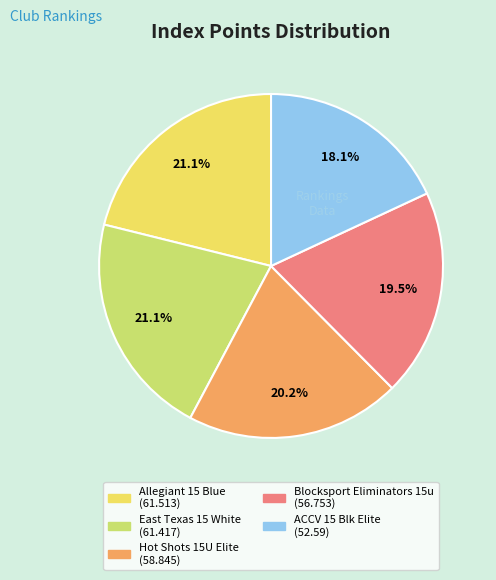

Does any single category account for the majority?

No